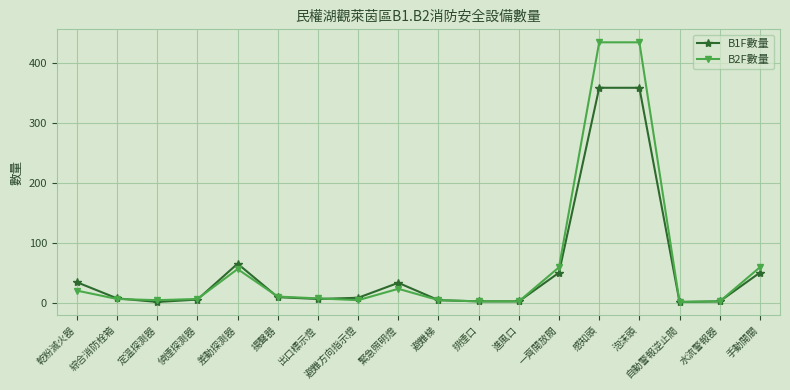

What is the average value of the B2F數量 series?

63